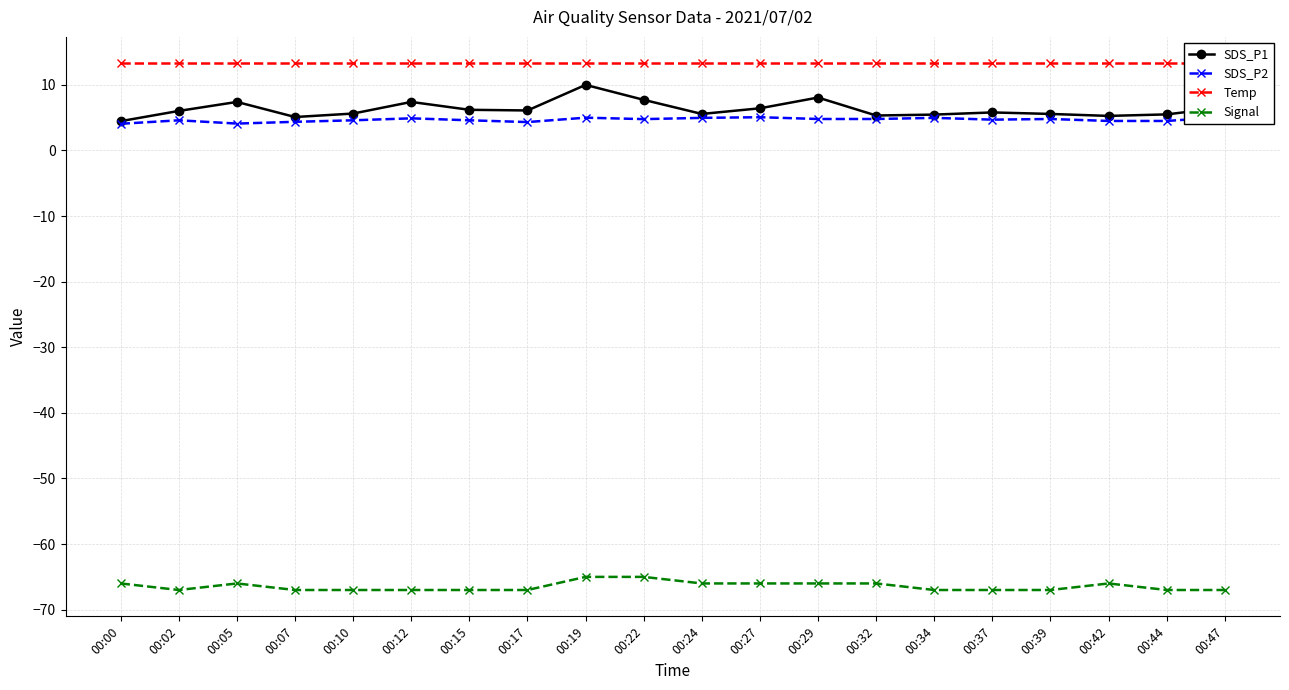

Is this an area chart (filled region under the line)?

No